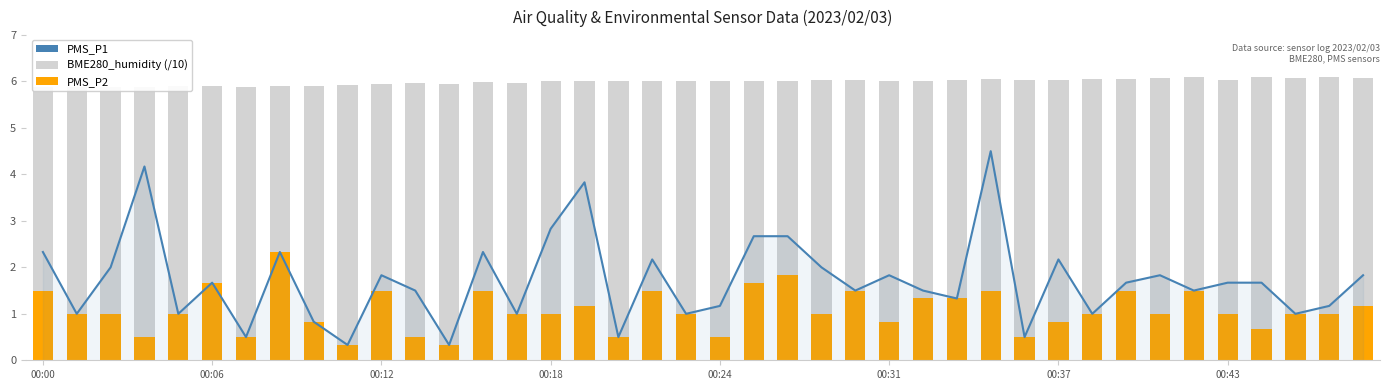

Rank the series by their maximum value, from lowest to highest.

PMS_P2, PMS_P1, BME280_humidity (/10)